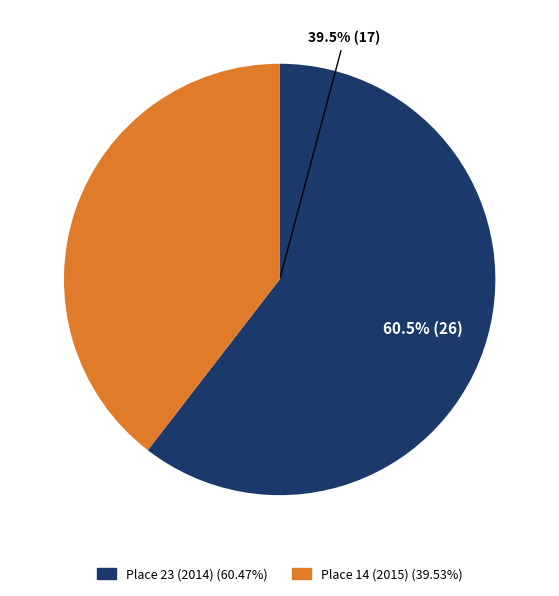

Rank the categories by value from lowest to highest.

14, 23